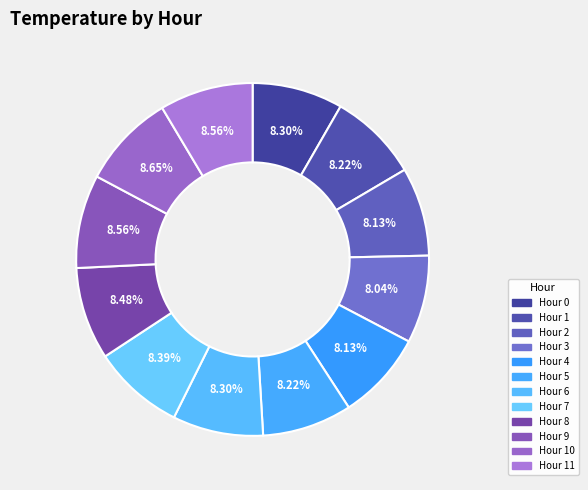

To the nearest percent, what is the difference between the largest and smallest slice percentages?

1%